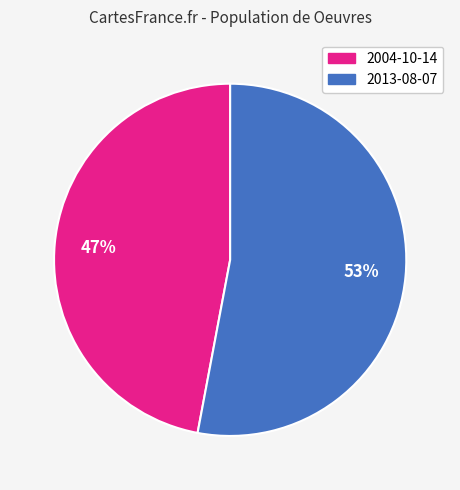

Between 2004-10-14 and 2013-08-07, which is larger?

2013-08-07